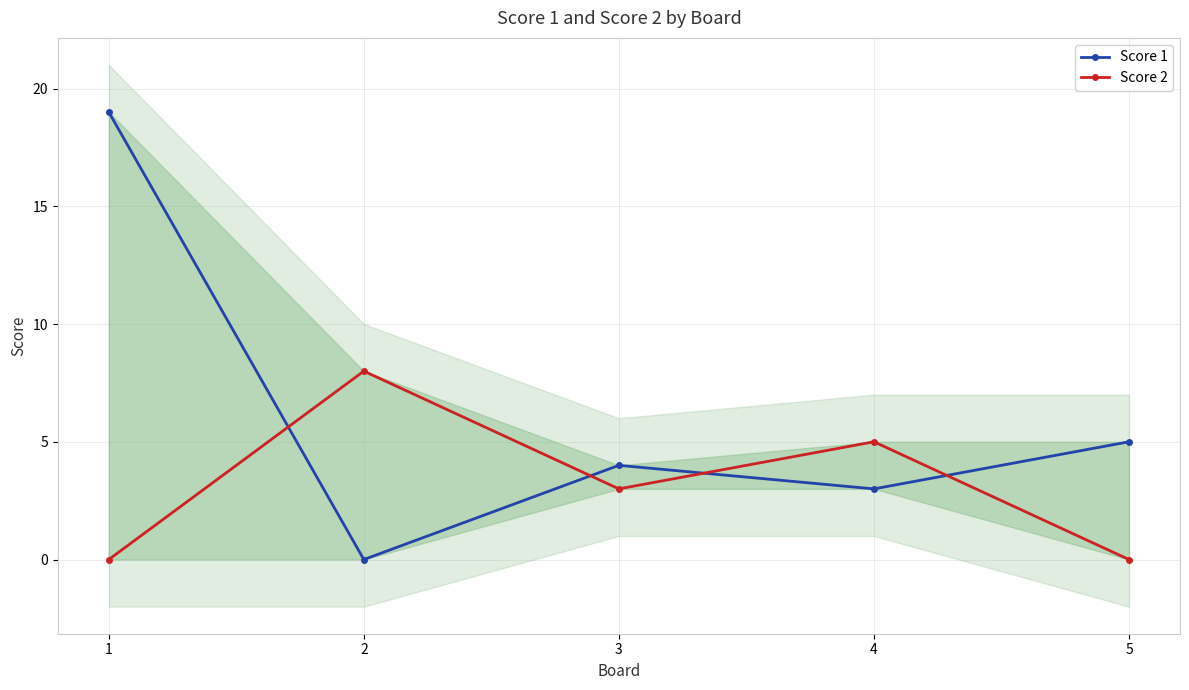

How many intersections are there between Score 1 and Score 2?

4